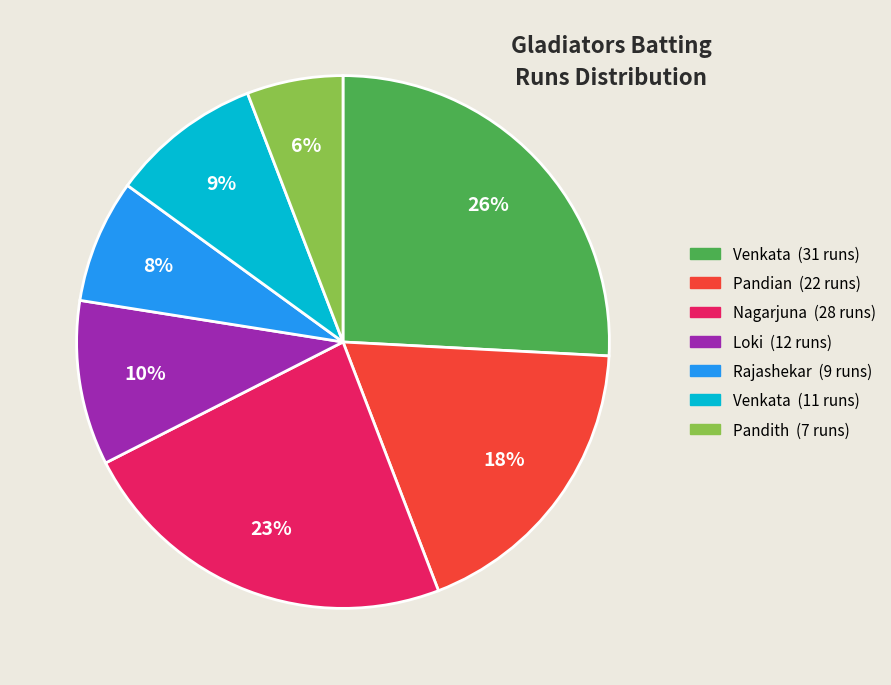

To the nearest percent, what is the average slice percentage?

14%